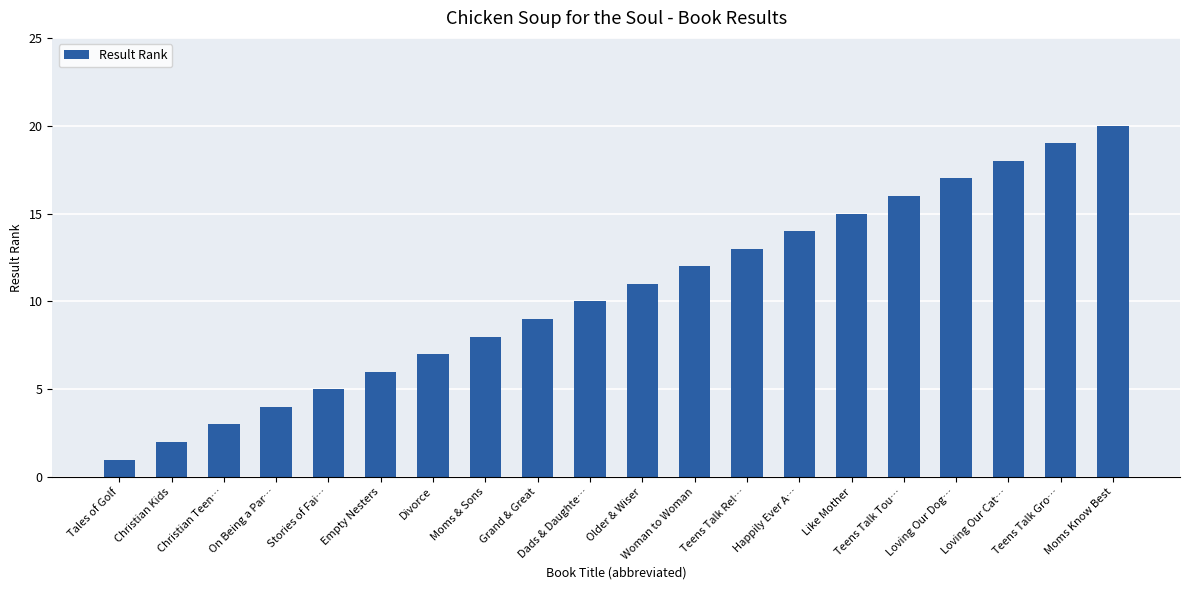

How many bars are there in total?

20